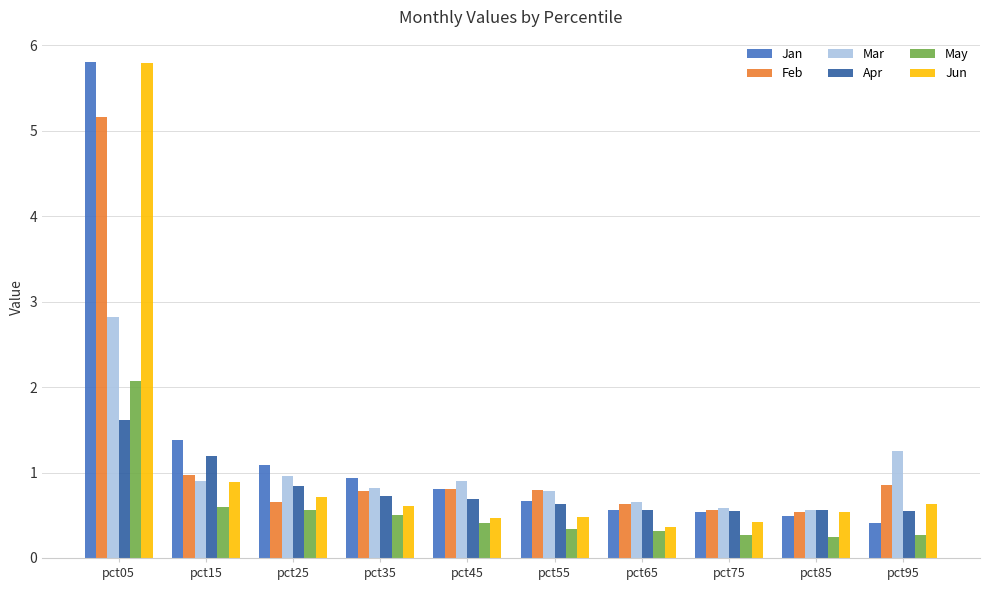

Is it true that Apr equals 0.6 at pct85?

True